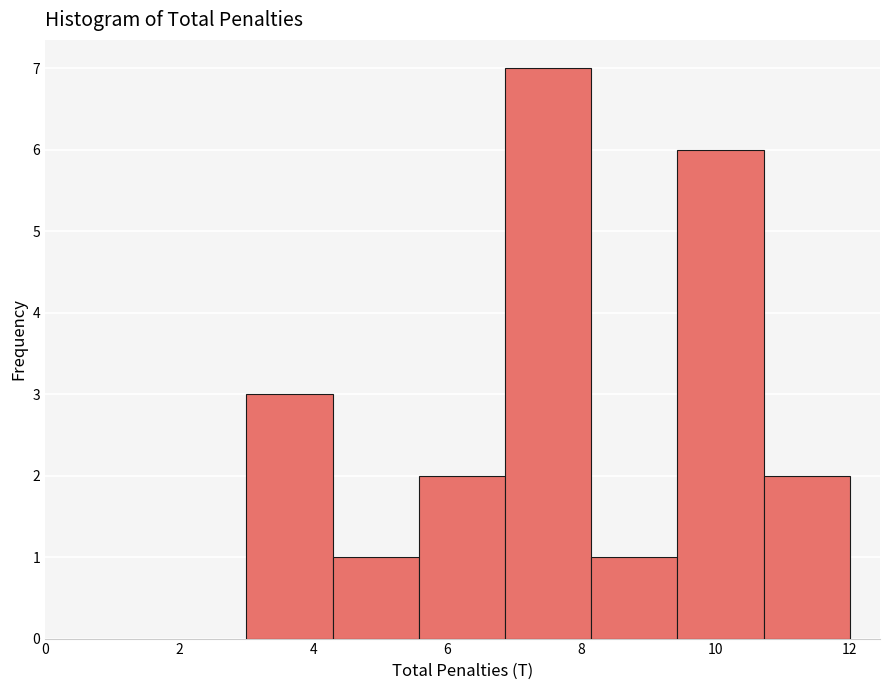

Reading left to right, list every bar in this chart as the range it spans on the x-axis followed by its height. Neither the bar edges nor the heights are printed on the chart, so give them approximately, as read against the axes.

3.0 to 4.2: 3
4.2 to 5.6: 1
5.6 to 6.8: 2
6.8 to 8.2: 7
8.2 to 9.4: 1
9.4 to 10.8: 6
10.8 to 12.0: 2